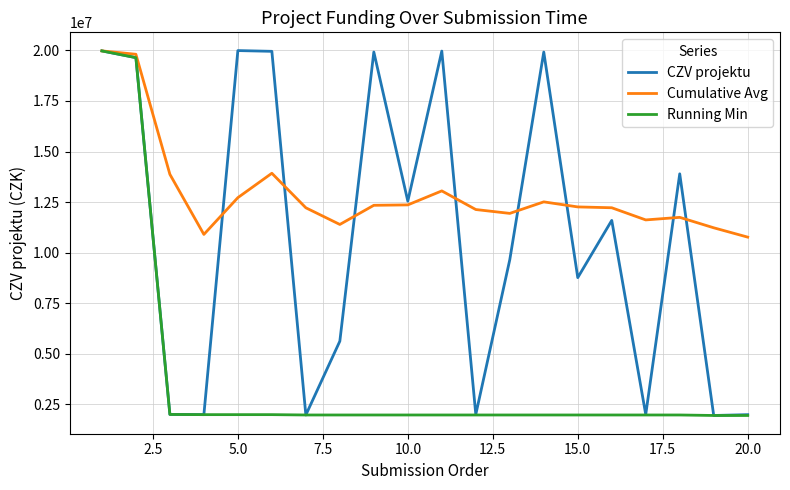

List the series in order of their overall mean, lowest first.

Running Min, CZV projektu, Cumulative Avg